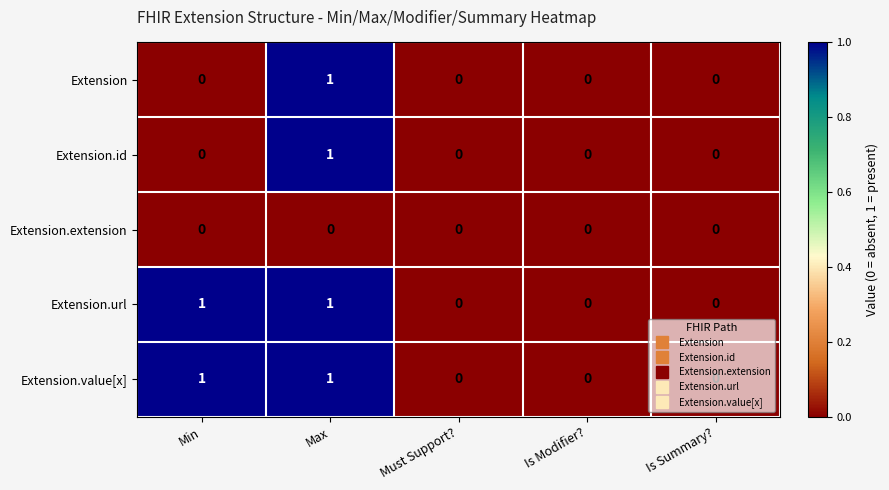

Count the Extension.value[x] values in the range 0 to 1.

5